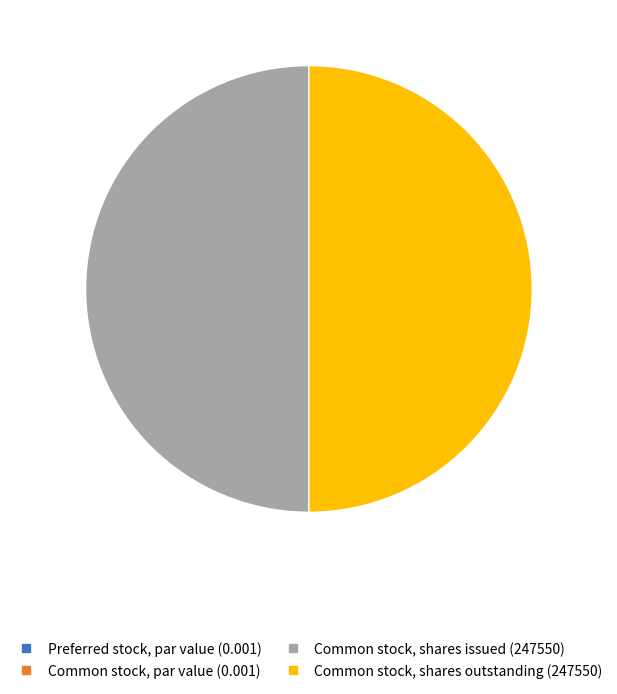

True or false: Common stock, shares issued accounts for 39% of the total.

False